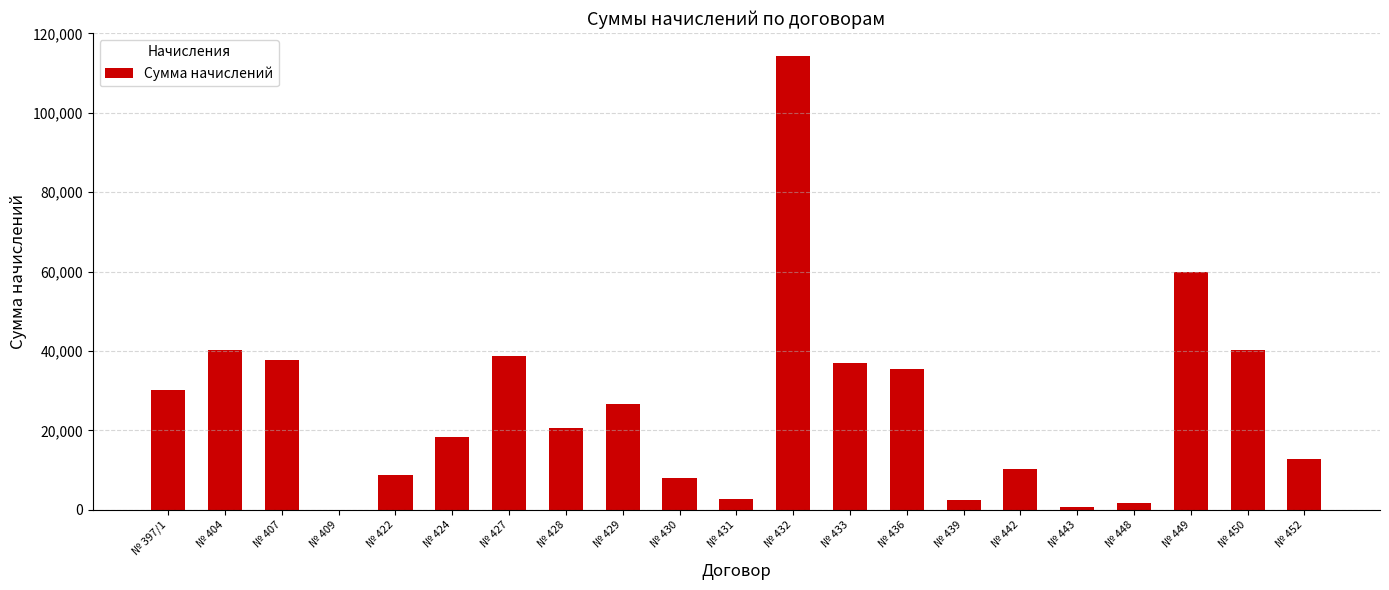

What is the sum of the values at № 439 and № 442?

12854.8